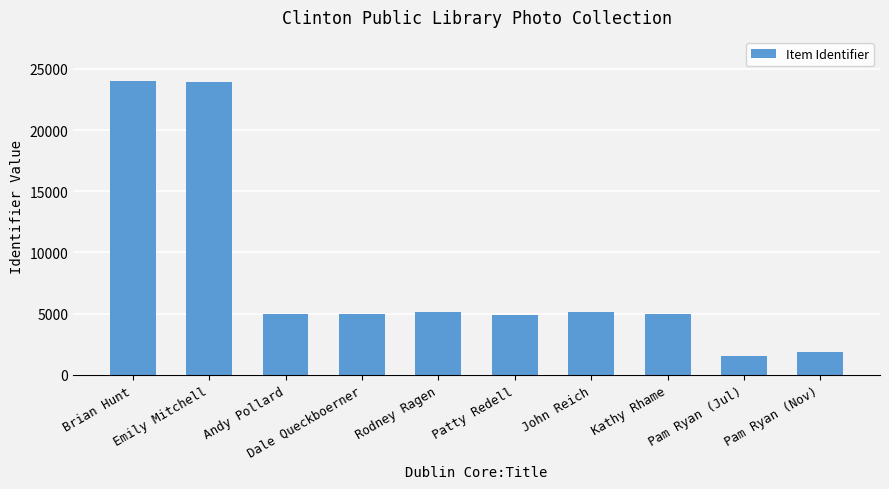

What is the sum of the values at Pam Ryan (Nov) and Andy Pollard?

6838